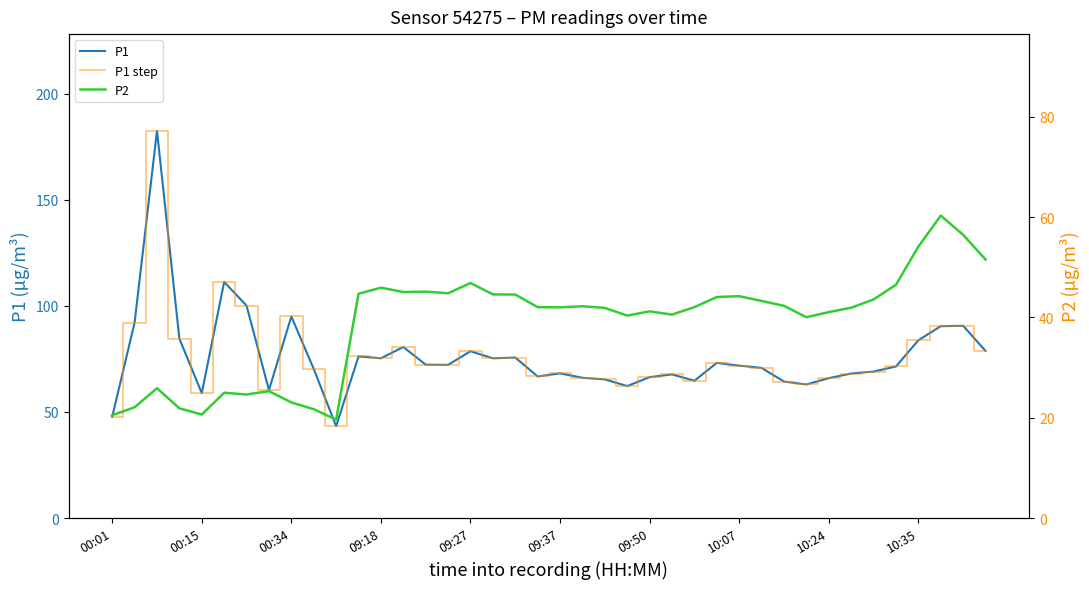

Is the value of P1 at 17 greater than the value of P1 step at 18?

No